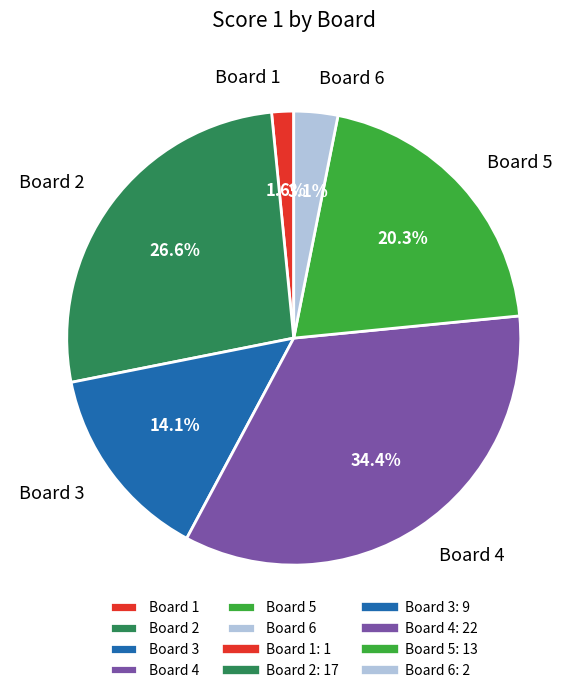

Which has a higher value, Board 1 or Board 6?

Board 6